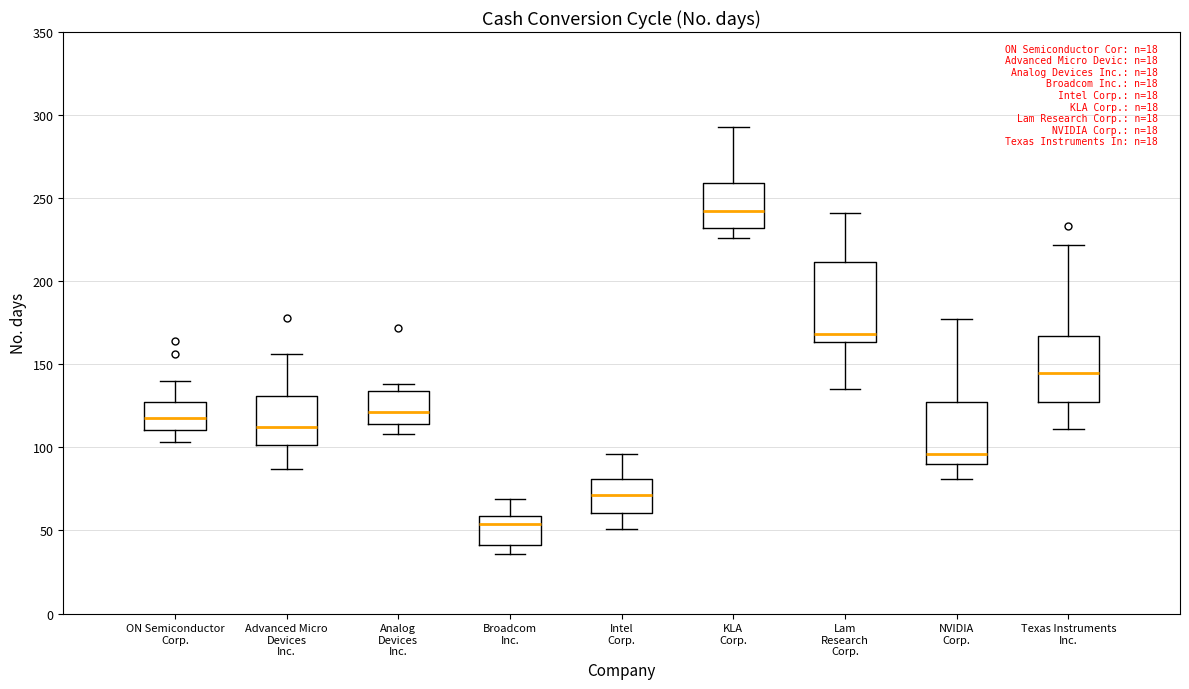

Reading left to right, read every box against the y-axis: the position of its median line, the range the box covers, and the ends of its whiskers. The values are not printed on the chart, so give them approximately, as read against the axis.

ON Semiconductor Corp.: median 120, box 110 to 125, whiskers 105 to 140
Advanced Micro Devices Inc.: median 110, box 100 to 130, whiskers 85 to 155
Analog Devices Inc.: median 120, box 115 to 135, whiskers 110 to 140
Broadcom Inc.: median 55, box 40 to 60, whiskers 35 to 70
Intel Corp.: median 70, box 60 to 80, whiskers 50 to 95
KLA Corp.: median 240, box 230 to 260, whiskers 225 to 295
Lam Research Corp.: median 170, box 165 to 210, whiskers 135 to 240
NVIDIA Corp.: median 95, box 90 to 125, whiskers 80 to 175
Texas Instruments Inc.: median 145, box 125 to 165, whiskers 110 to 220